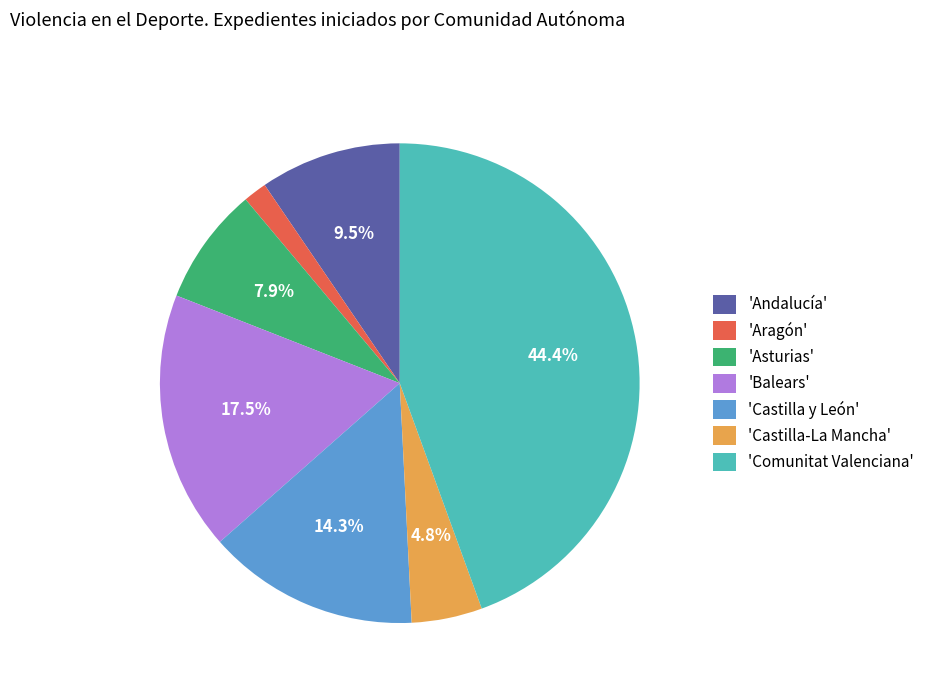

Between 'Andalucía' and 'Castilla-La Mancha', which is larger?

'Andalucía'